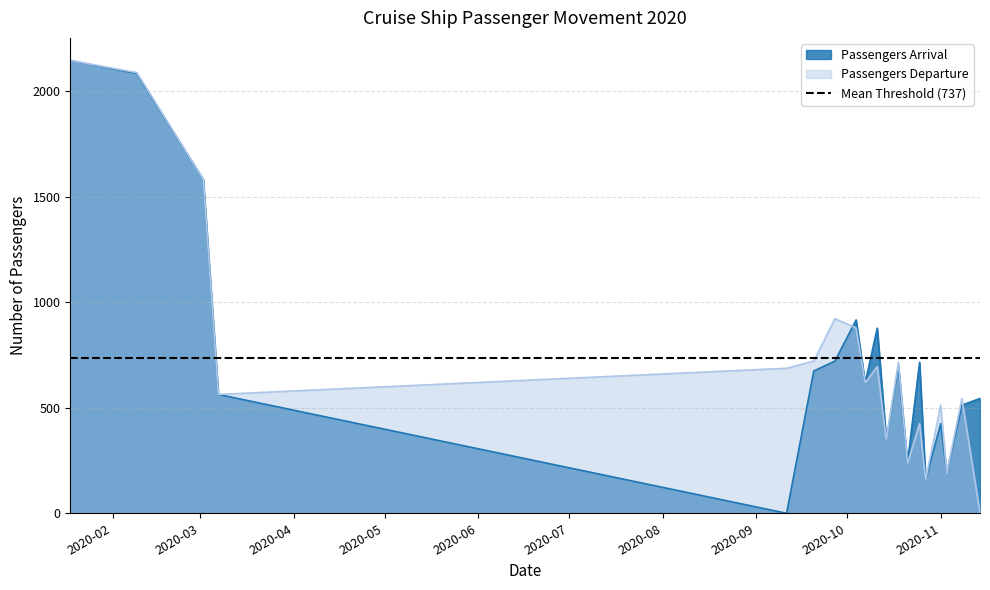

In Passengers Departure, how many points are higher than both neighbors (excluding endpoints)?

6